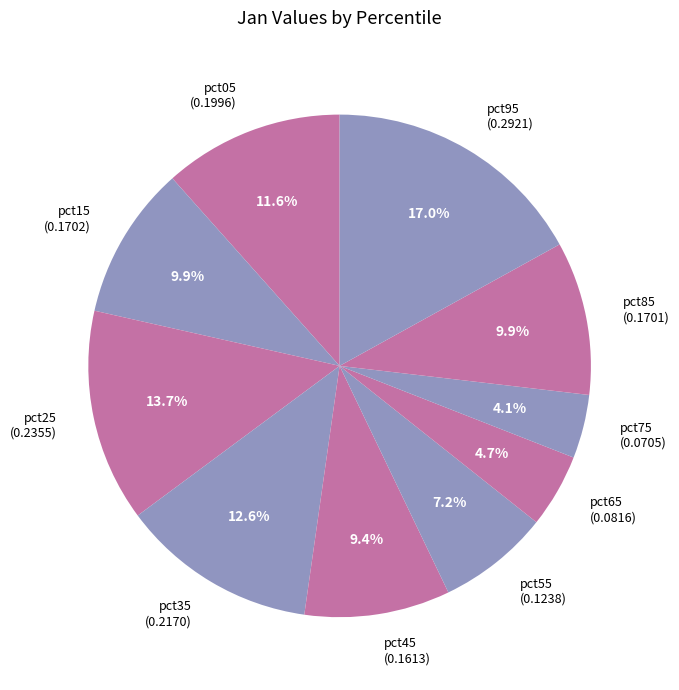

Is the sum of pct05 and pct55 greater than half?

No